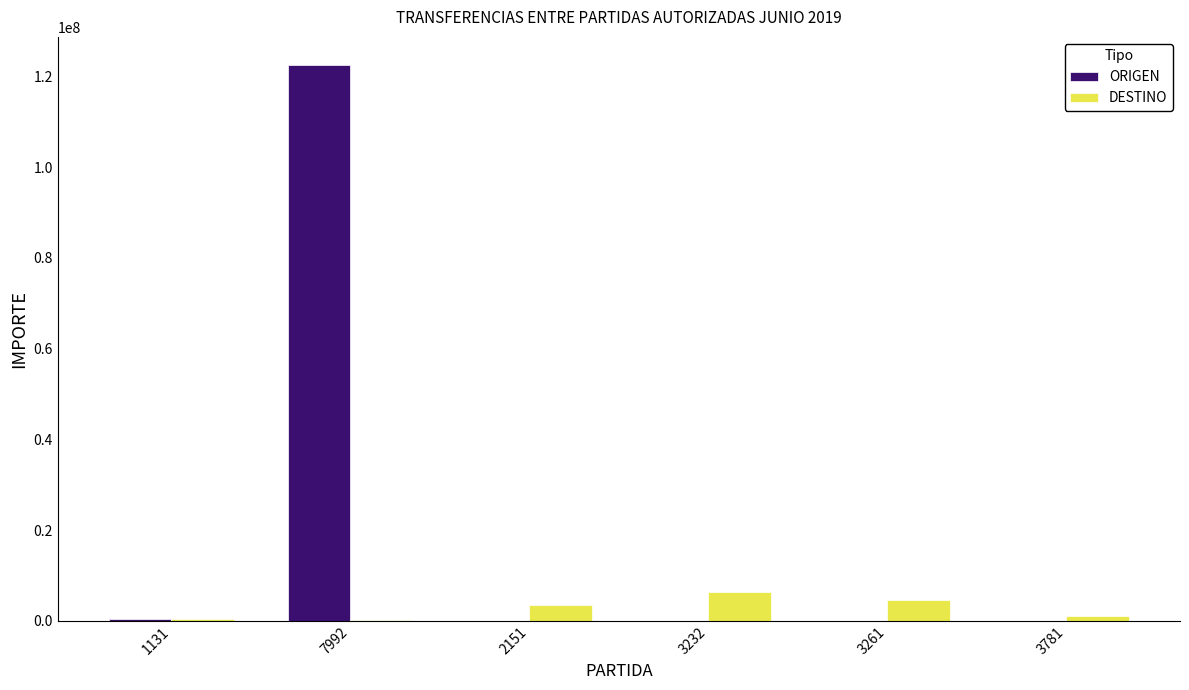

How many data points does each series have?

6